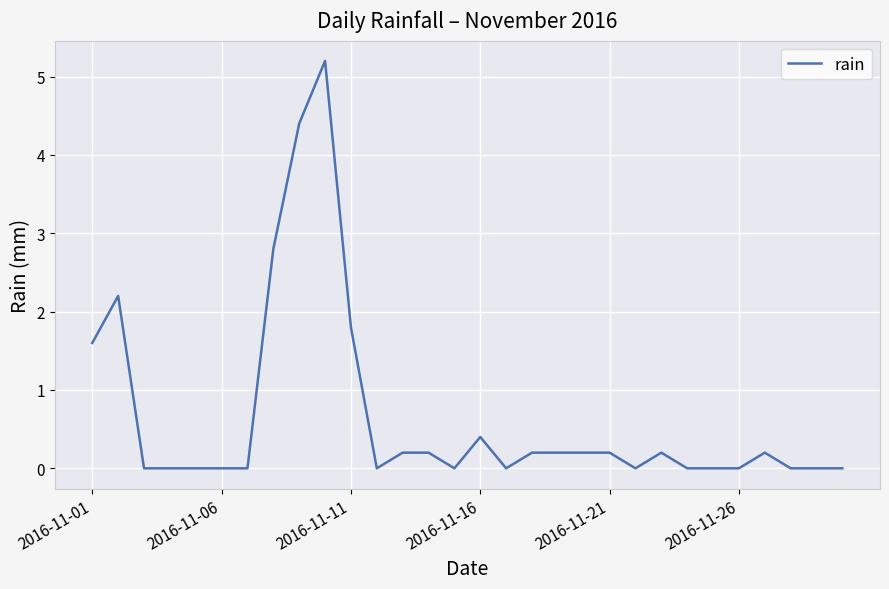

How many distinct data groups are displayed?

1